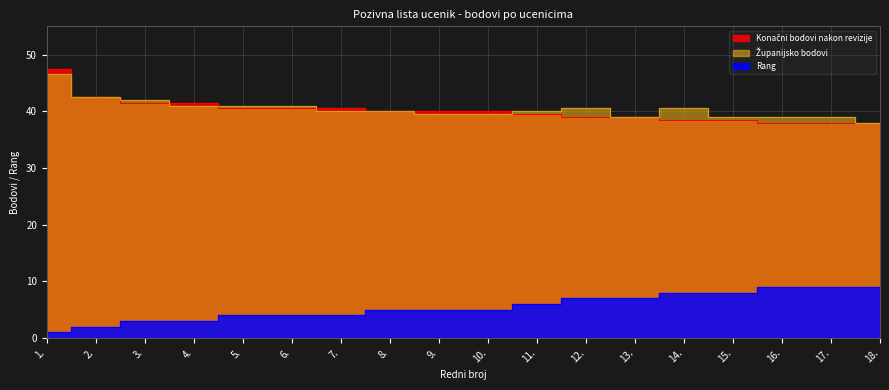

Read the Županijsko bodovi value at 10..

39.5